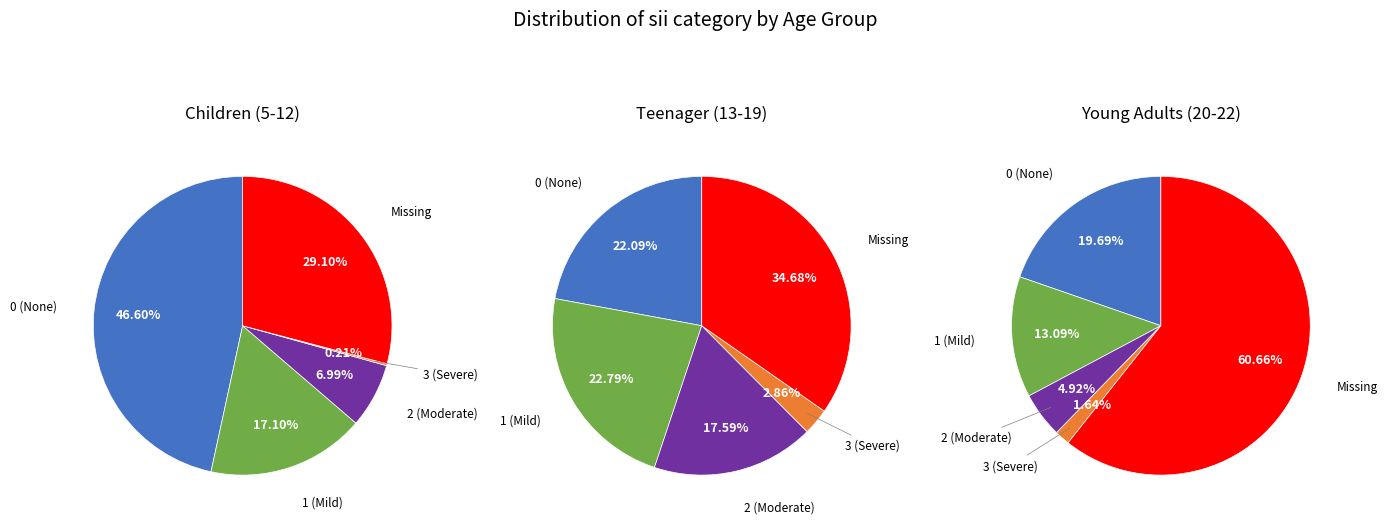

Combined, do 28 and 4 account for over 50%?

No